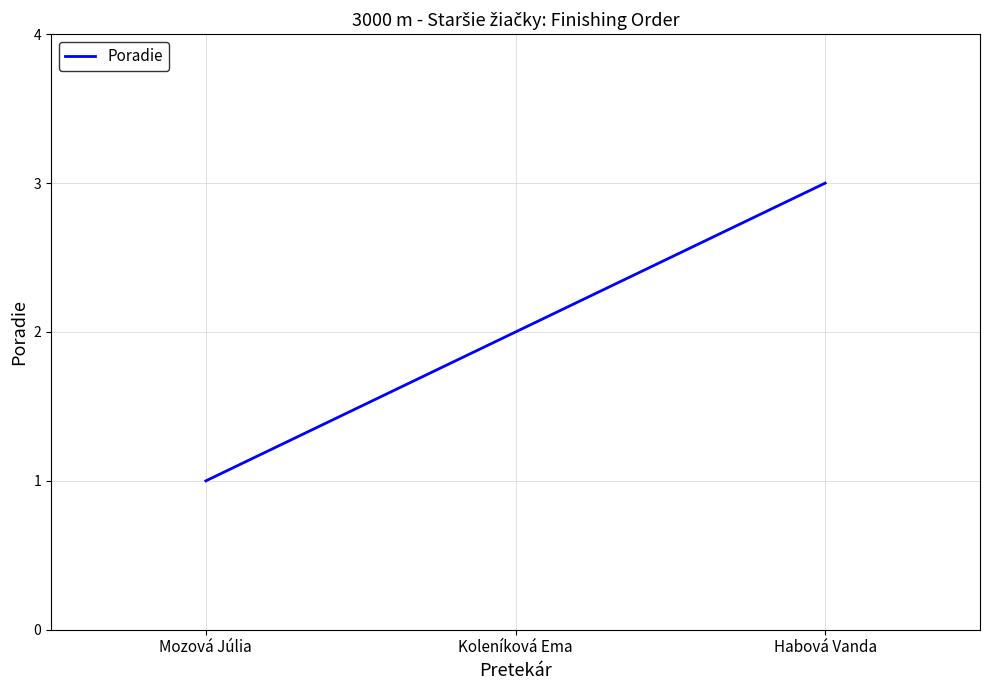

How many values are between 1 and 3?

3